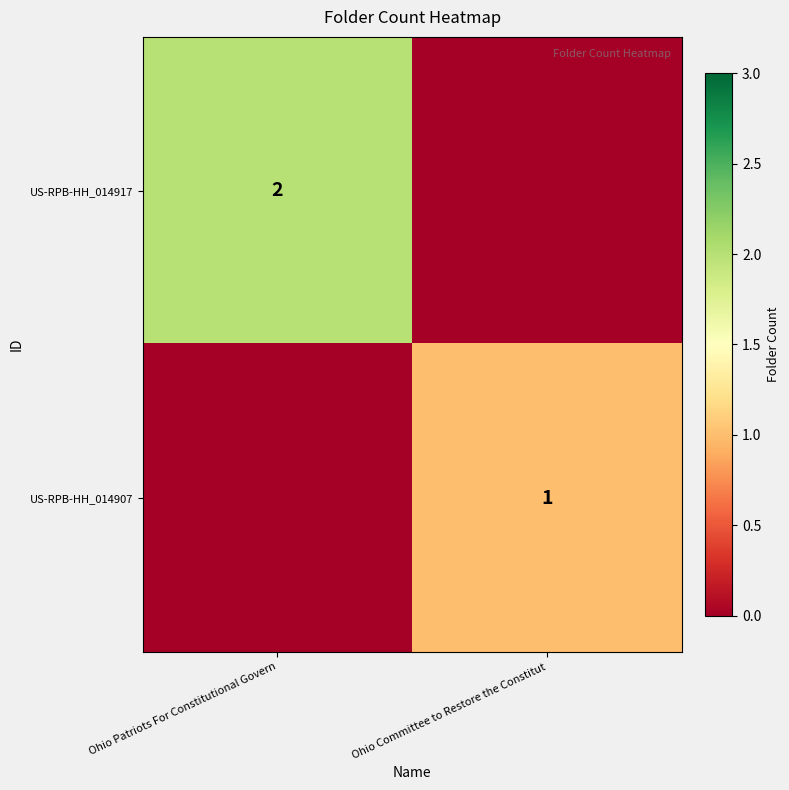

True or false: US-RPB-HH_014907 has a value of 1 at Ohio Committee to Restore the Constitut.

True